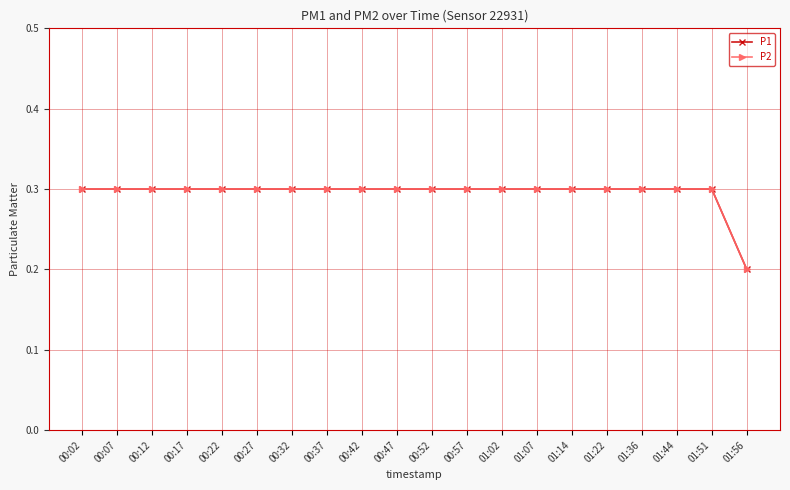

True or false: P2 has more than 2 interior local peaks.

False